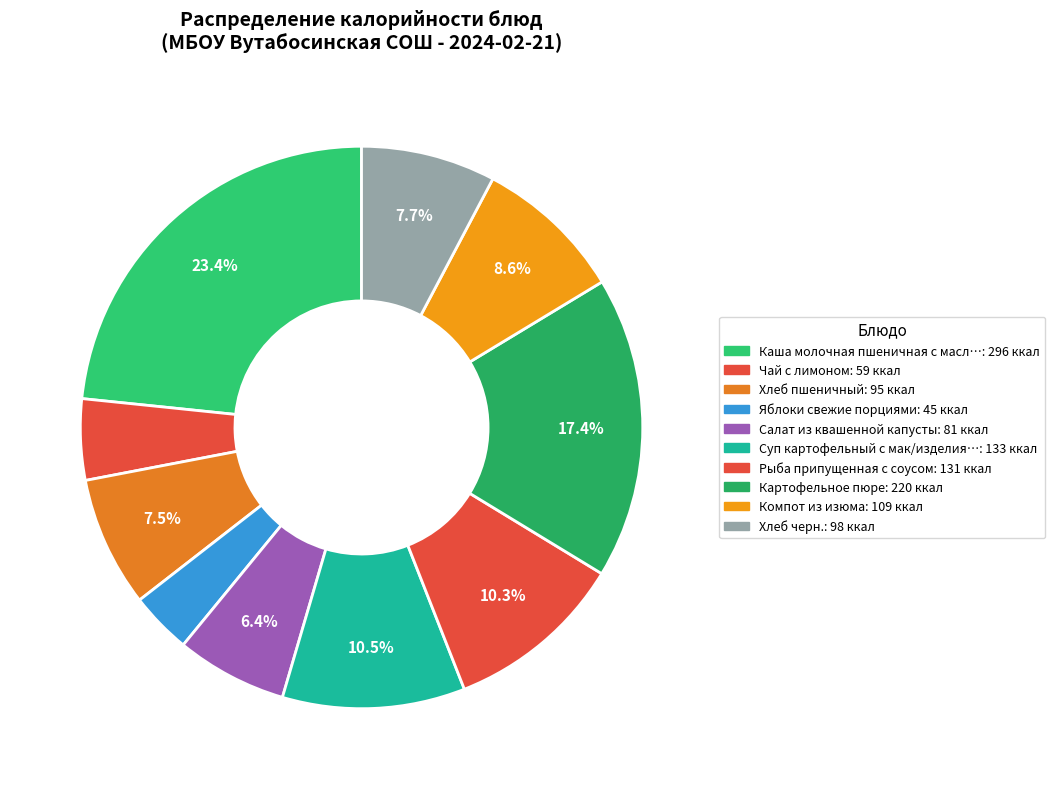

To the nearest percent, what is the average slice percentage?

10%